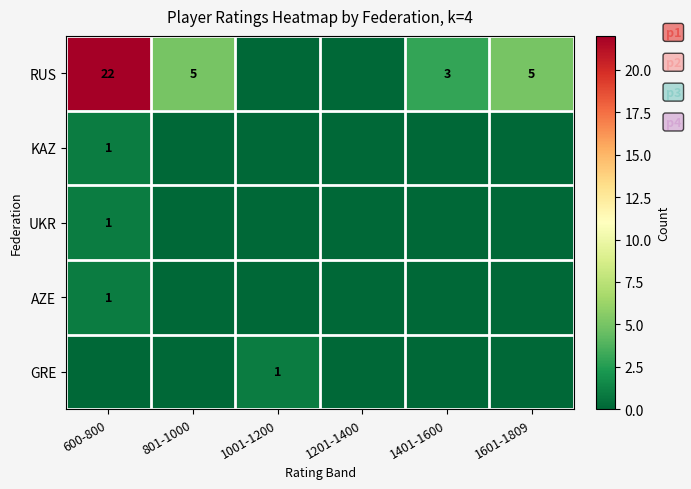

Is it true that RUS equals 5 at 1601-1809?

True